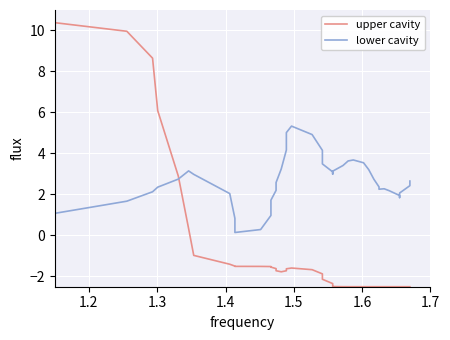

What are all the series names shown in the legend?

upper cavity, lower cavity